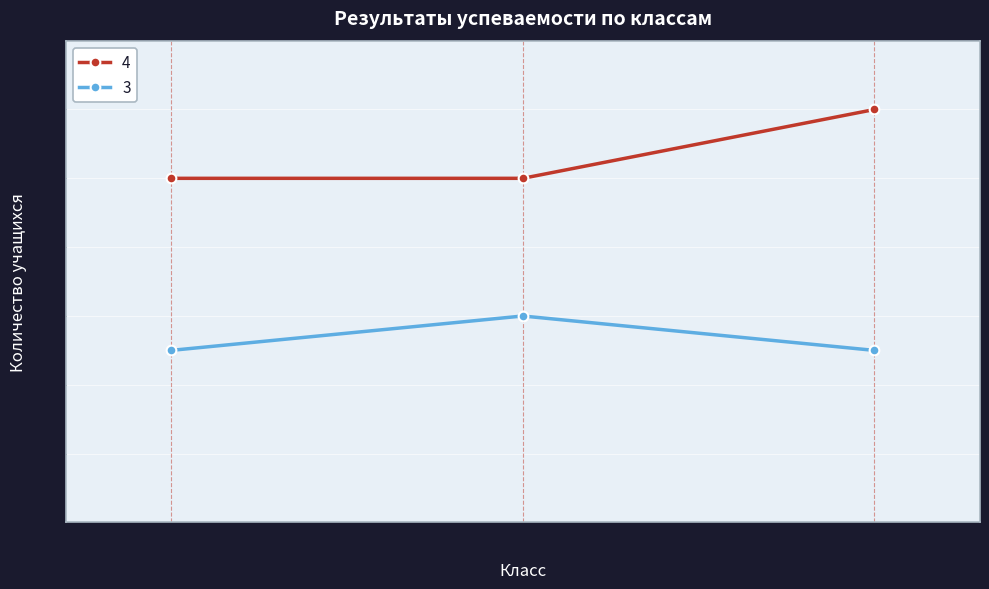

Is this an area chart (filled region under the line)?

No